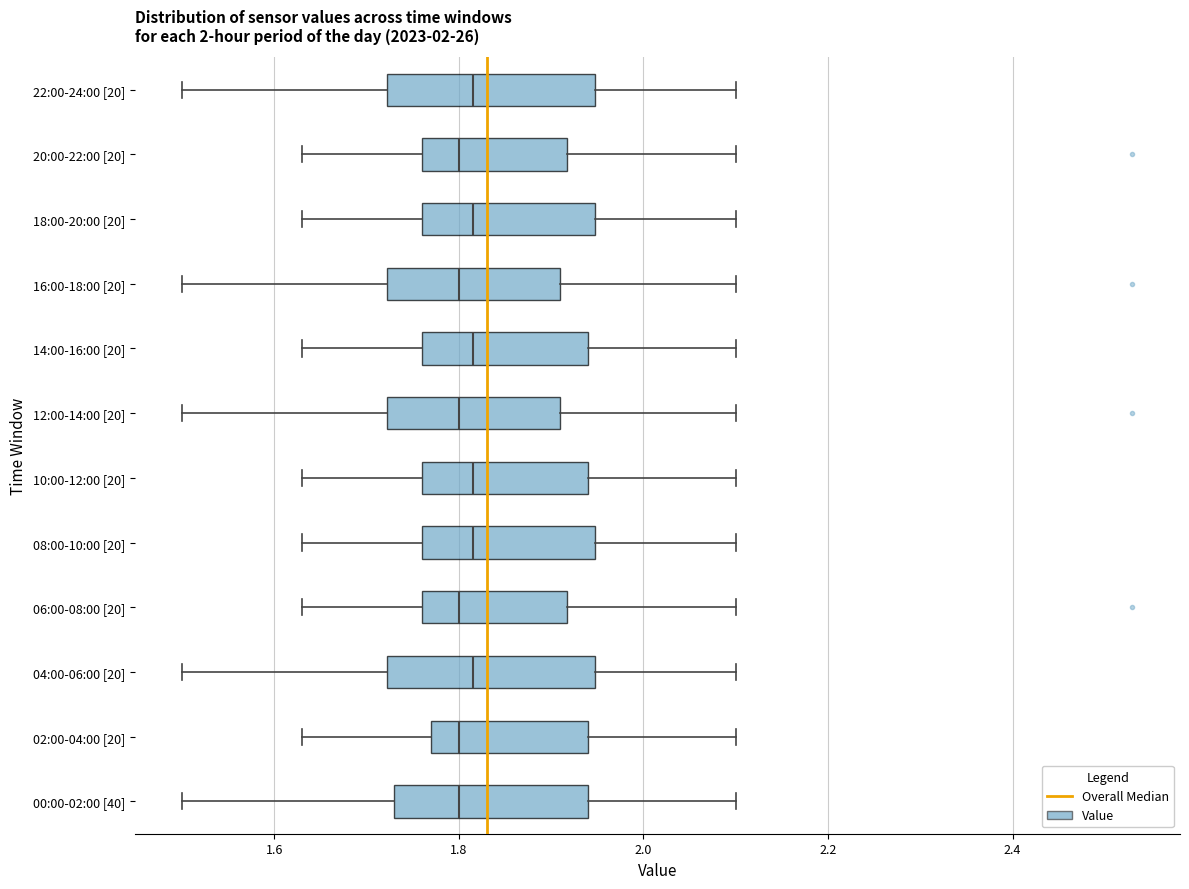

Reading bottom to top, read every box against the x-axis: the position of its median line, the range the box covers, and the ends of its whiskers. The values are not printed on the chart, so give them approximately, as read against the axis.

00:00-02:00 [40]: median 1.80, box 1.74 to 1.94, whiskers 1.50 to 2.10
02:00-04:00 [20]: median 1.80, box 1.78 to 1.94, whiskers 1.64 to 2.10
04:00-06:00 [20]: median 1.82, box 1.72 to 1.94, whiskers 1.50 to 2.10
06:00-08:00 [20]: median 1.80, box 1.76 to 1.92, whiskers 1.64 to 2.10
08:00-10:00 [20]: median 1.82, box 1.76 to 1.94, whiskers 1.64 to 2.10
10:00-12:00 [20]: median 1.82, box 1.76 to 1.94, whiskers 1.64 to 2.10
12:00-14:00 [20]: median 1.80, box 1.72 to 1.92, whiskers 1.50 to 2.10
14:00-16:00 [20]: median 1.82, box 1.76 to 1.94, whiskers 1.64 to 2.10
16:00-18:00 [20]: median 1.80, box 1.72 to 1.92, whiskers 1.50 to 2.10
18:00-20:00 [20]: median 1.82, box 1.76 to 1.94, whiskers 1.64 to 2.10
20:00-22:00 [20]: median 1.80, box 1.76 to 1.92, whiskers 1.64 to 2.10
22:00-24:00 [20]: median 1.82, box 1.72 to 1.94, whiskers 1.50 to 2.10